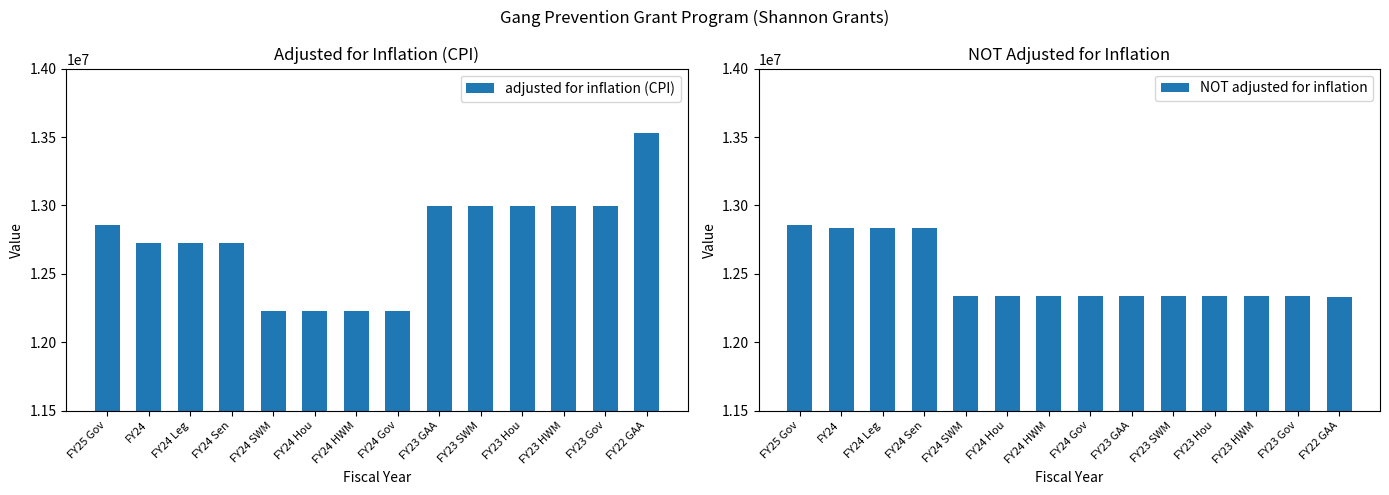

What position from the left is FY25 Gov?

1